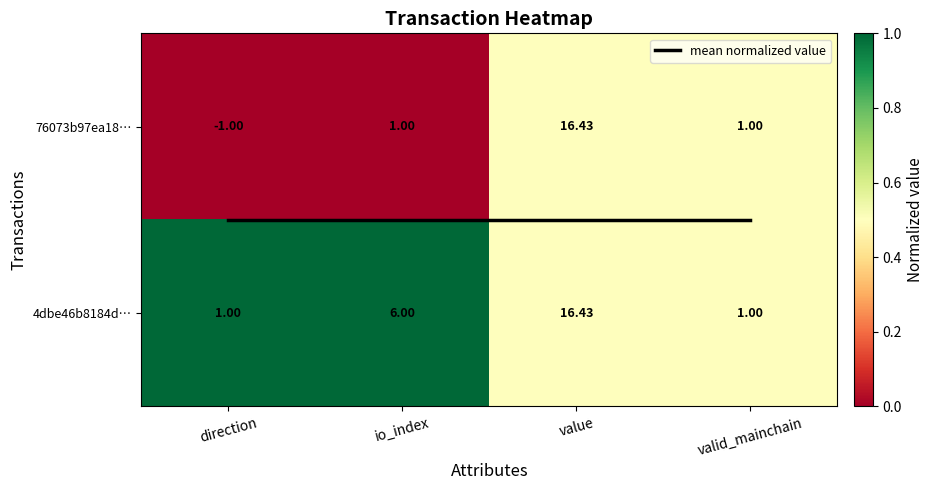

Rank the series by their average value, from highest to lowest.

4dbe46b8184d…, mean normalized value, 76073b97ea18…